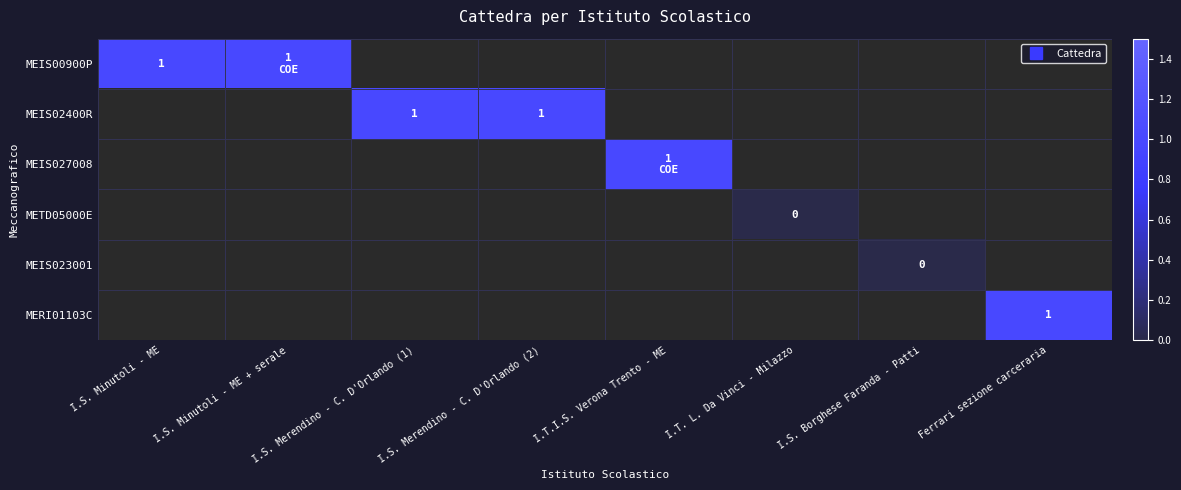

Is the value of METD05000E at I.T. L. Da Vinci - Milazzo greater than the value of MEIS00900P at I.S. Minutoli - ME + serale?

No